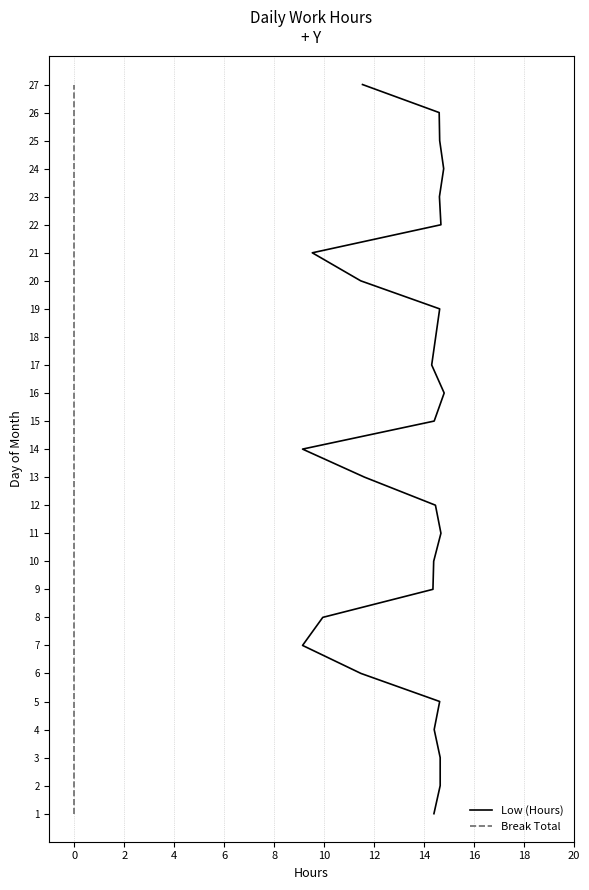

What is the label of the 10th point from the left?

16